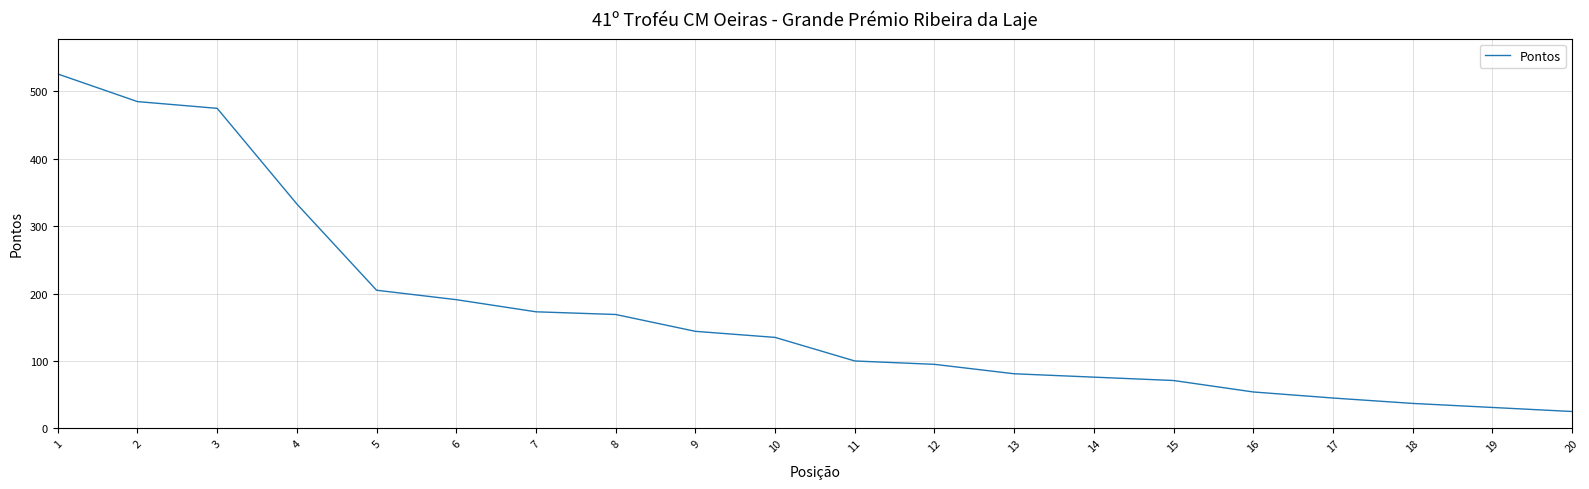

Reading left to right, what are all the values shown in this chart?

1=526	2=485	3=475	4=333	5=205	6=191	7=173	8=169	9=144	10=135	11=100	12=95	13=81	14=76	15=71	16=54	17=45	18=37	19=31	20=25